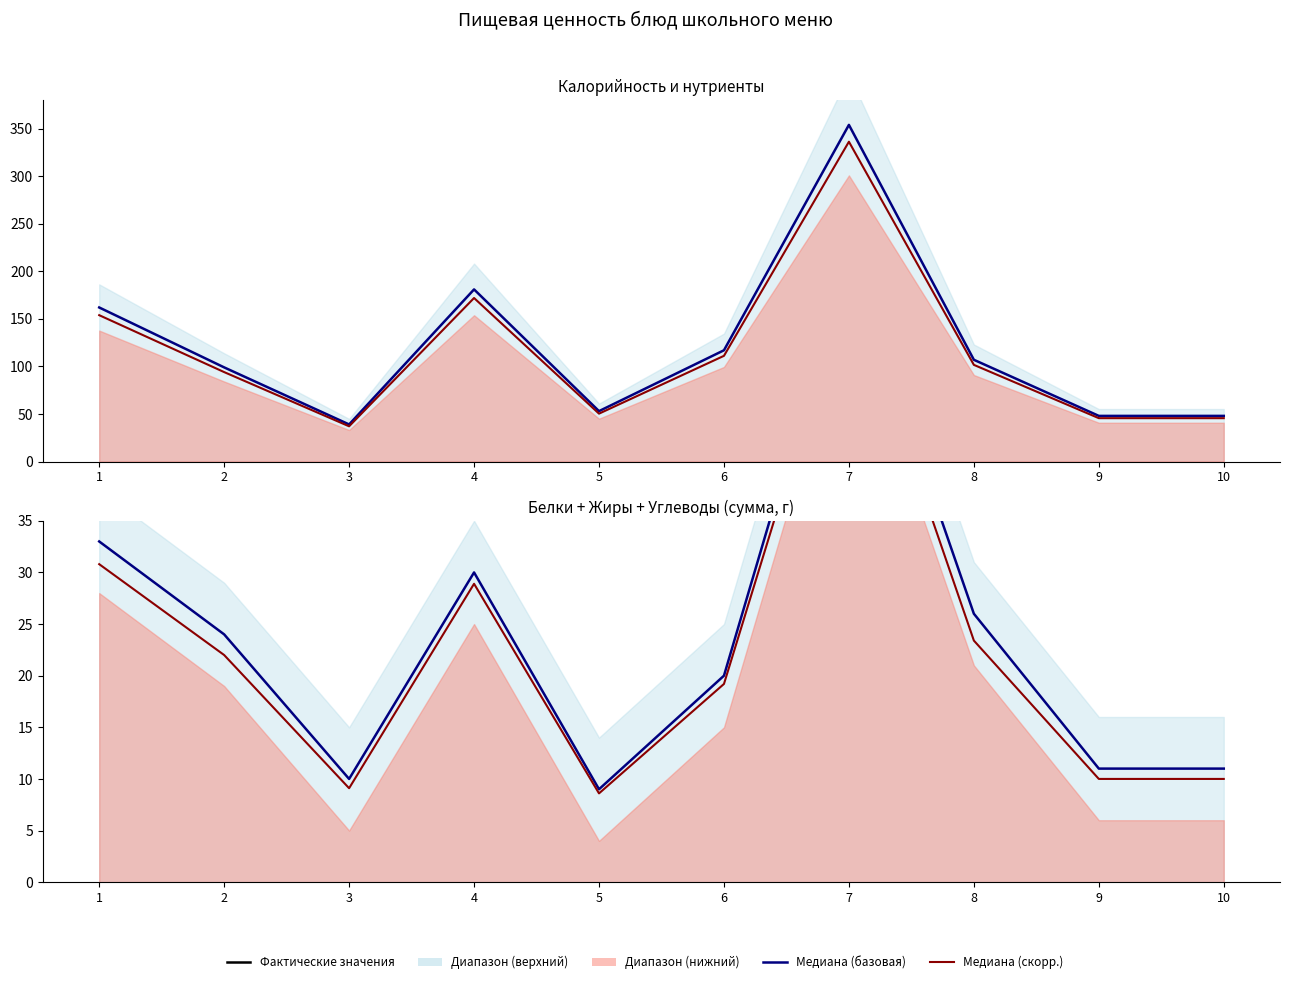

List the series in order of their peak value, highest first.

Калорийность (ккал), Калорийность (скорр.), Сумма макронутриентов, Сумма макронутриентов (скорр.)